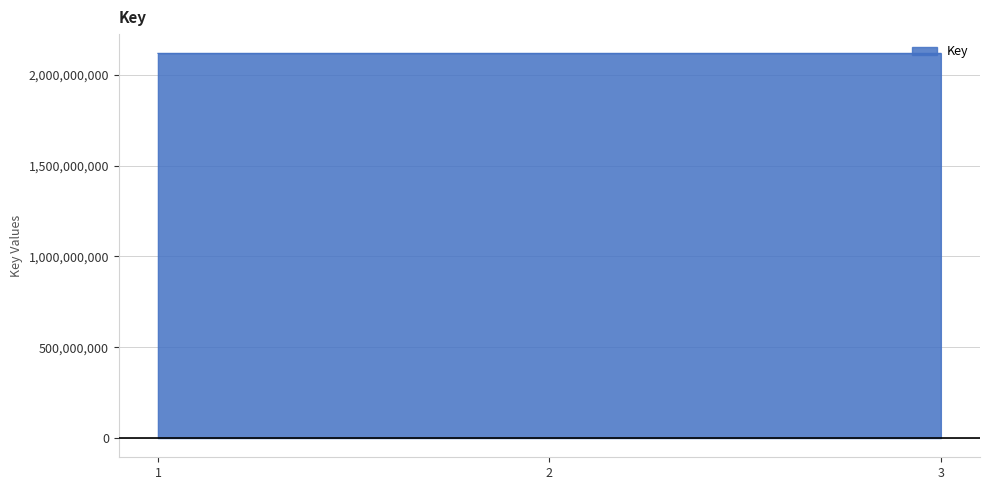

Does the chart have visible grid lines?

Yes